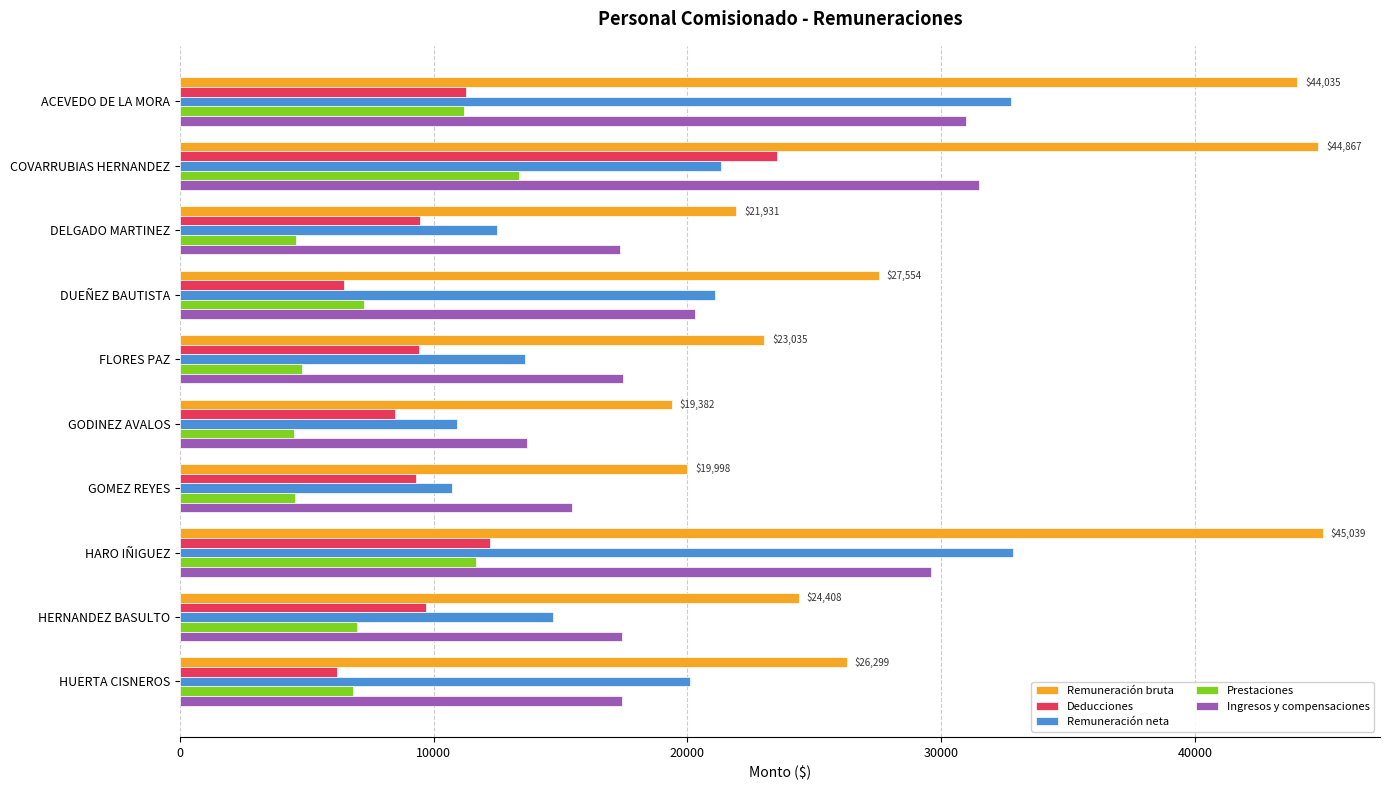

What value does the Deducciones series have at GOMEZ REYES?

9287.5